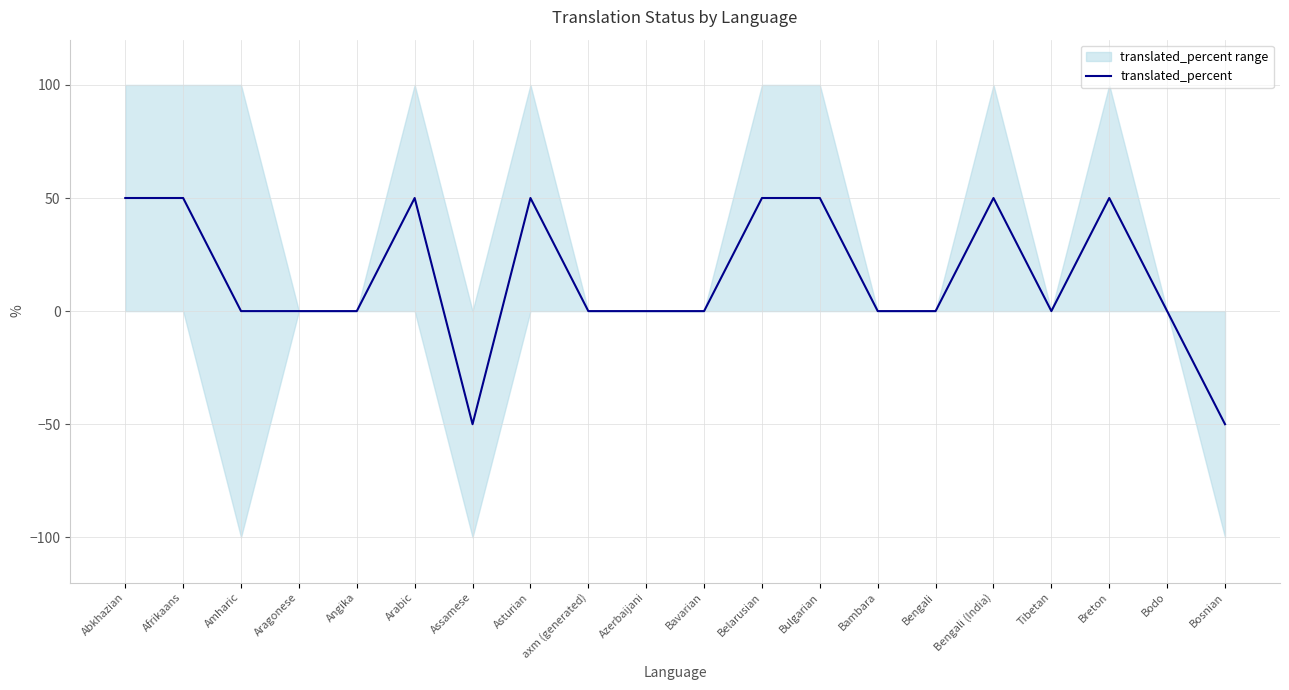

What is the value of the 1st point from the left?

50